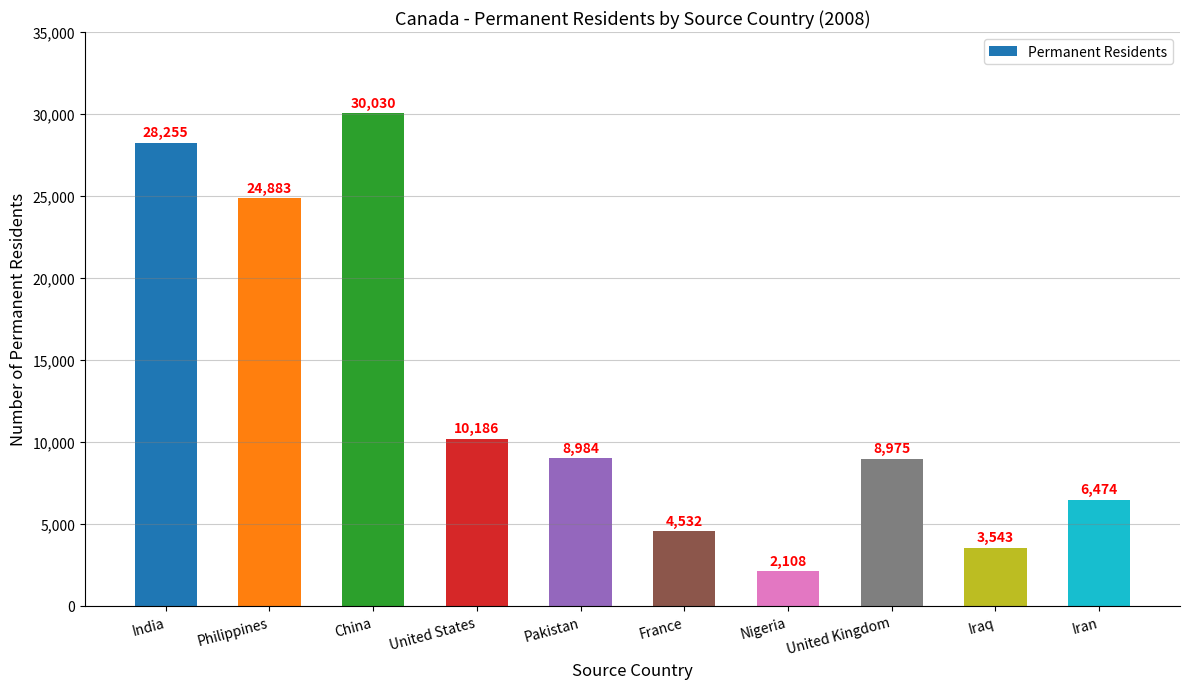

What is the sum of all values?

127970